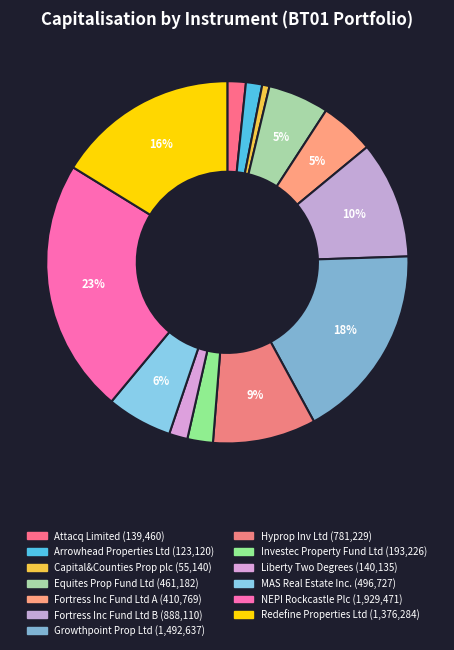

Rank the categories by value from lowest to highest.

Capital&Counties Prop plc, Arrowhead Properties Ltd, Attacq Limited, Liberty Two Degrees, Investec Property Fund Ltd, Fortress Inc Fund Ltd A, Equites Prop Fund Ltd, MAS Real Estate Inc., Hyprop Inv Ltd, Fortress Inc Fund Ltd B, Redefine Properties Ltd, Growthpoint Prop Ltd, NEPI Rockcastle Plc